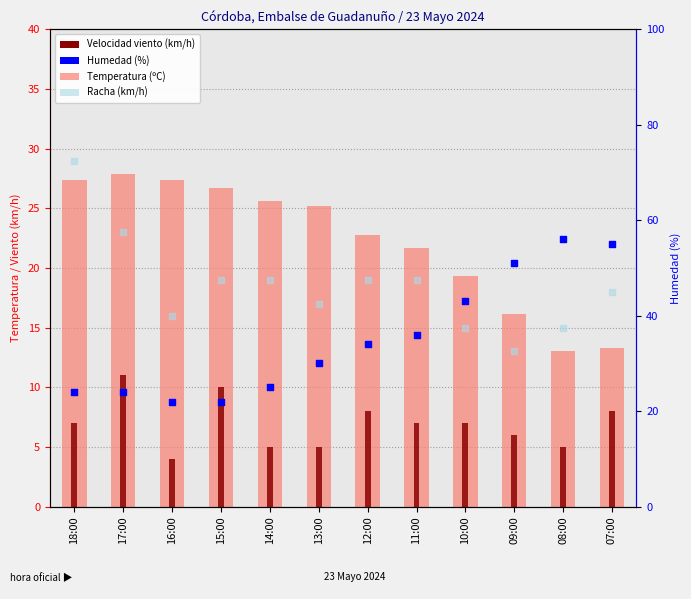

Which series reaches the minimum Y coordinate?

Velocidad viento (km/h)